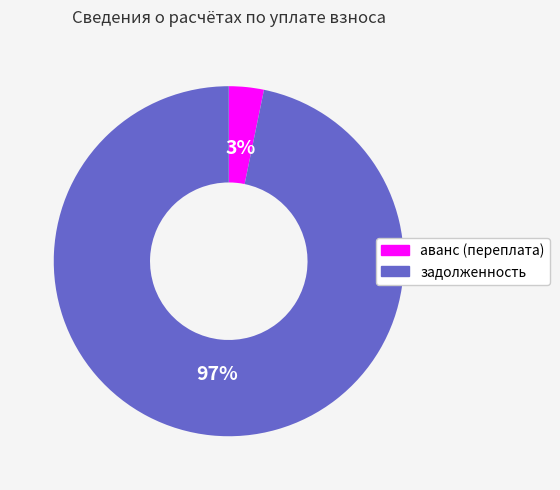

What is the largest slice in the pie chart?

задолженность